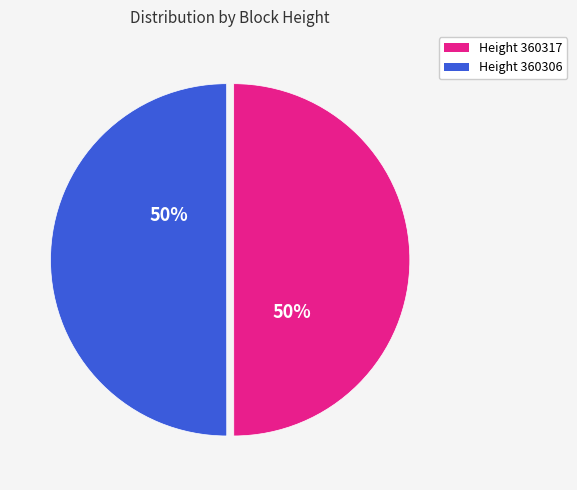

How many slices are in this pie chart?

2